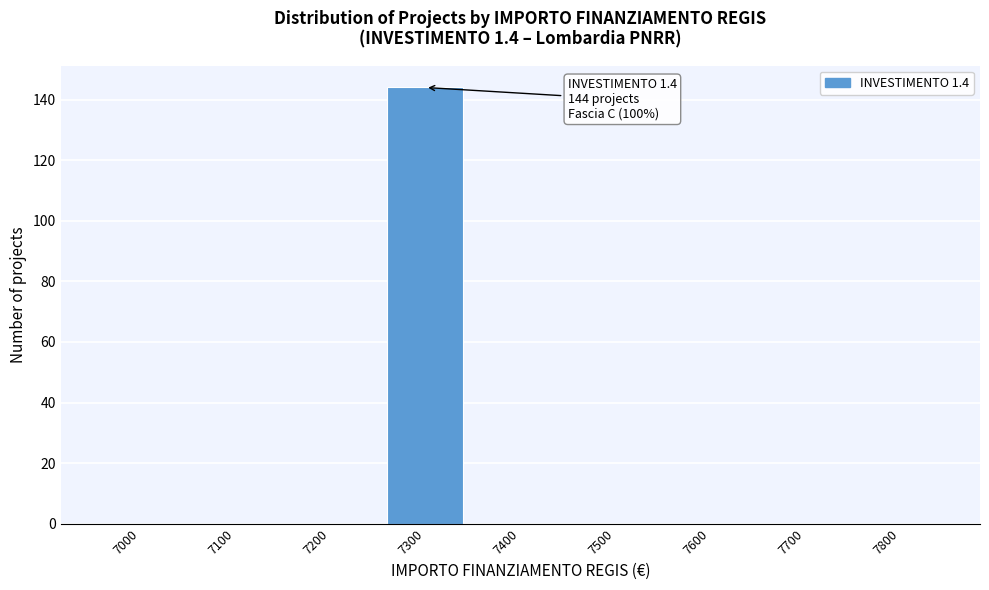

Reading left to right, list all the values displayed in this chart.

7000=0	7100=0	7200=0	7300=144	7400=0	7500=0	7600=0	7700=0	7800=0